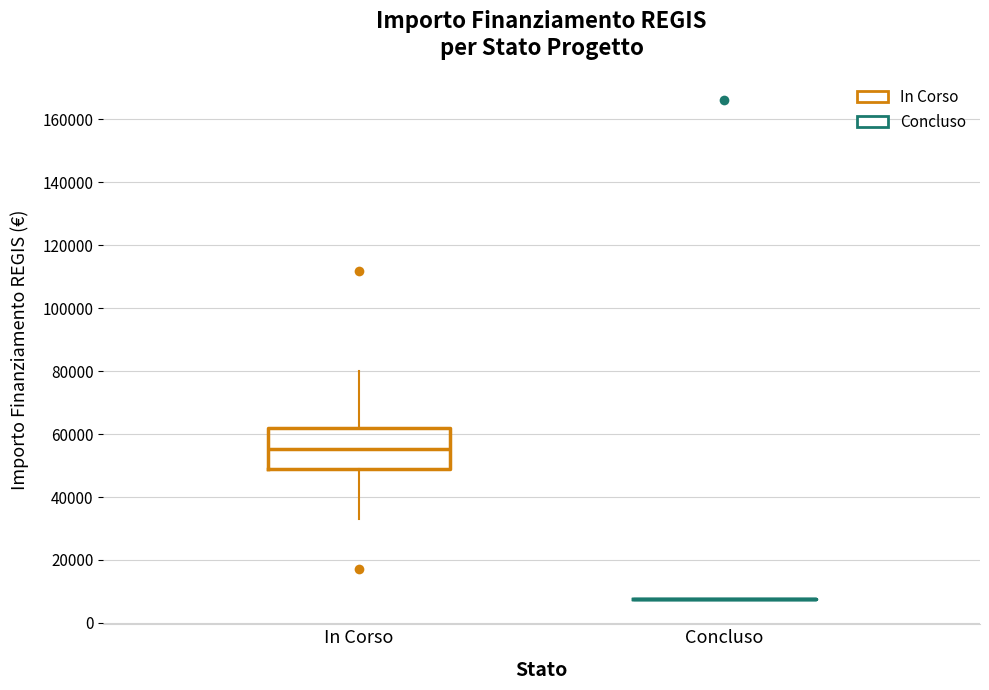

Reading left to right, read every box against the y-axis: the position of its median line, the range the box covers, and the ends of its whiskers. The values are not printed on the chart, so give them approximately, as read against the axis.

In Corso: median 56000, box 48000 to 62000, whiskers 32000 to 80000
Concluso: box collapsed to a line at 8000, whiskers 8000 to 8000